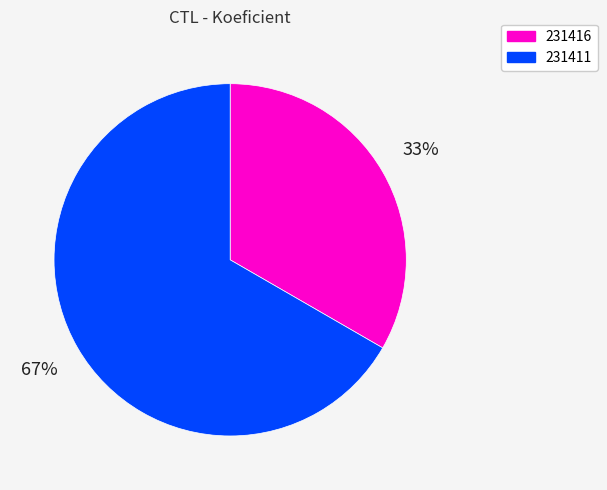

To the nearest percent, what is the average slice percentage?

50%